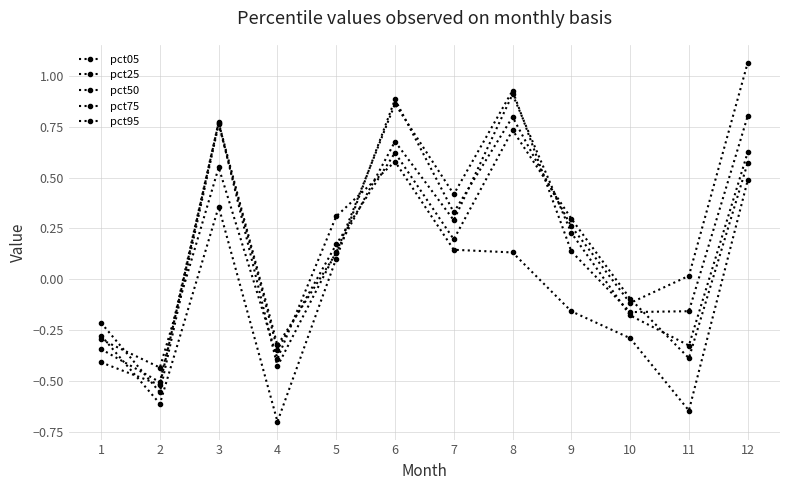

True or false: pct25 has more than 0 interior local peaks.

True